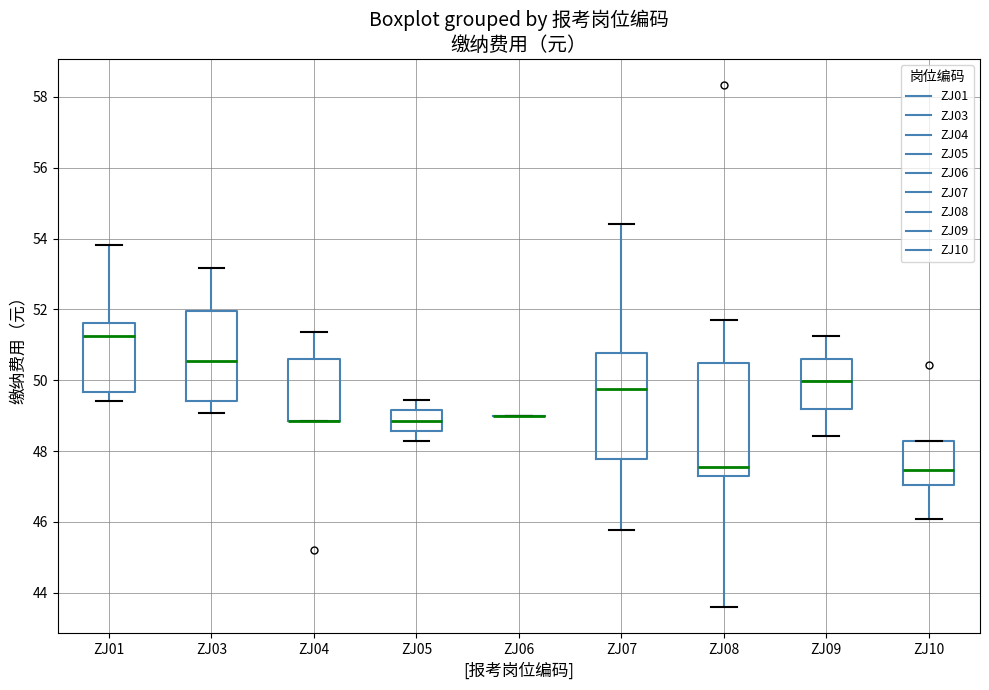

Reading left to right, read every box against the y-axis: the position of its median line, the range the box covers, and the ends of its whiskers. The values are not printed on the chart, so give them approximately, as read against the axis.

ZJ01: median 51.2, box 49.6 to 51.6, whiskers 49.4 to 53.8
ZJ03: median 50.6, box 49.4 to 52.0, whiskers 49.0 to 53.2
ZJ04: median 48.8 (drawn on the box's lower edge), box 48.8 to 50.6, whiskers 48.8 to 51.4
ZJ05: median 48.8, box 48.6 to 49.2, whiskers 48.2 to 49.4
ZJ06: box collapsed to a line at 49.0, whiskers 49.0 to 49.0
ZJ07: median 49.8, box 47.8 to 50.8, whiskers 45.8 to 54.4
ZJ08: median 47.6, box 47.2 to 50.4, whiskers 43.6 to 51.6
ZJ09: median 50.0, box 49.2 to 50.6, whiskers 48.4 to 51.2
ZJ10: median 47.4, box 47.0 to 48.2, whiskers 46.0 to 48.2